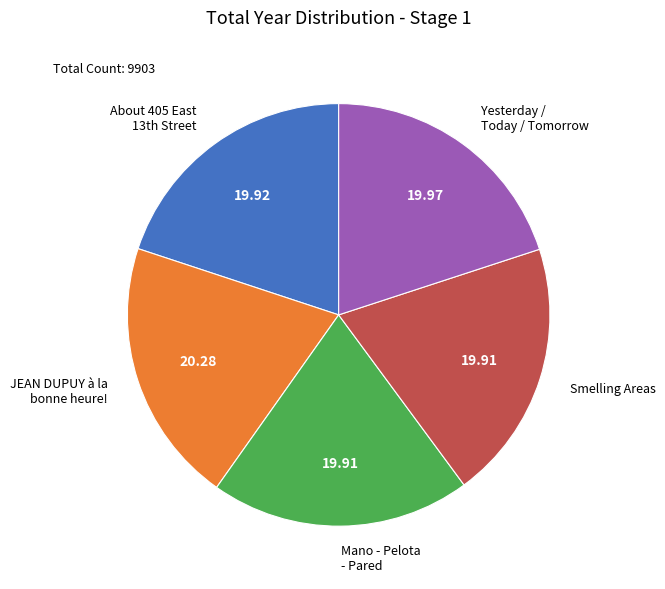

Is there a majority slice in this chart?

No